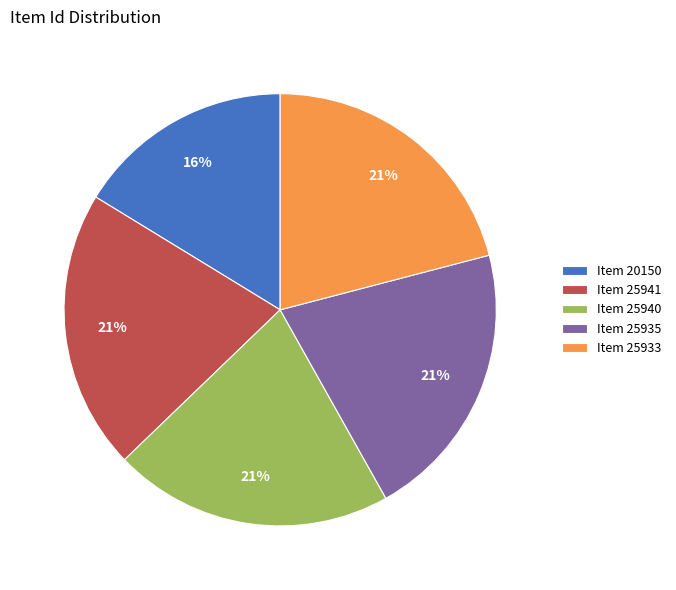

To the nearest percent, what percentage of the pie is Item 25933?

21%